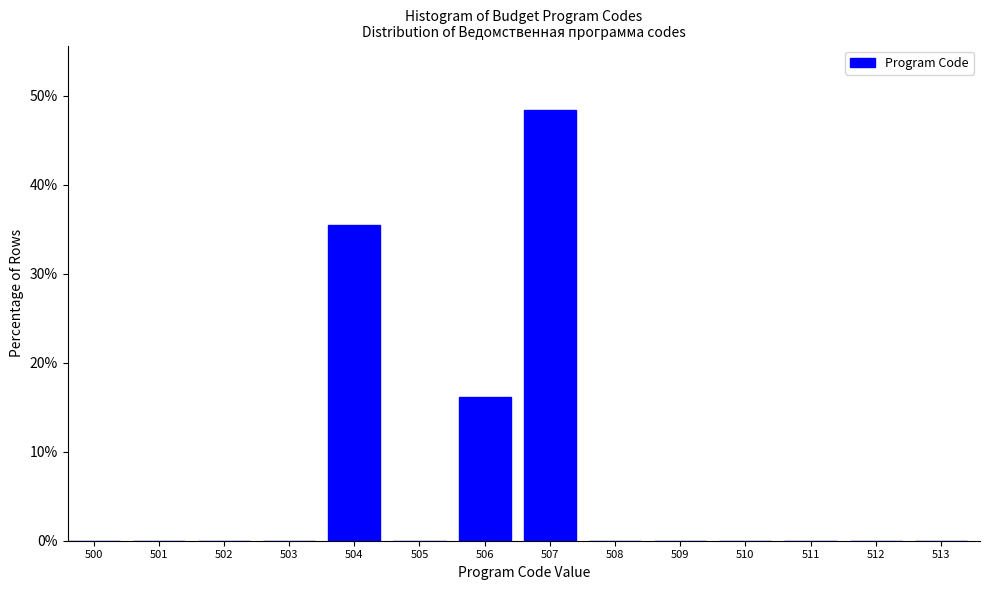

Reading right to left, extract all data points from this chart.

513=0.0	512=0.0	511=0.0	510=0.0	509=0.0	508=0.0	507=48.4	506=16.1	505=0.0	504=35.5	503=0.0	502=0.0	501=0.0	500=0.0